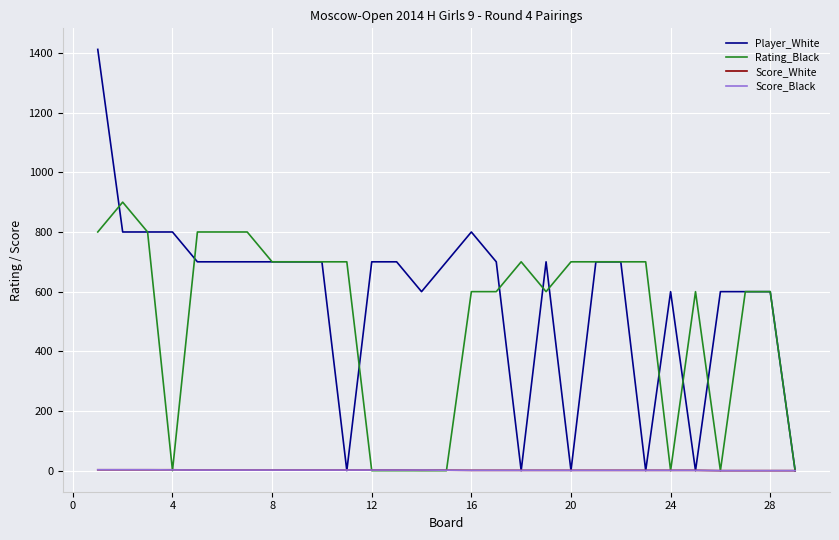

Which series has the largest range (max minus min)?

Player_White